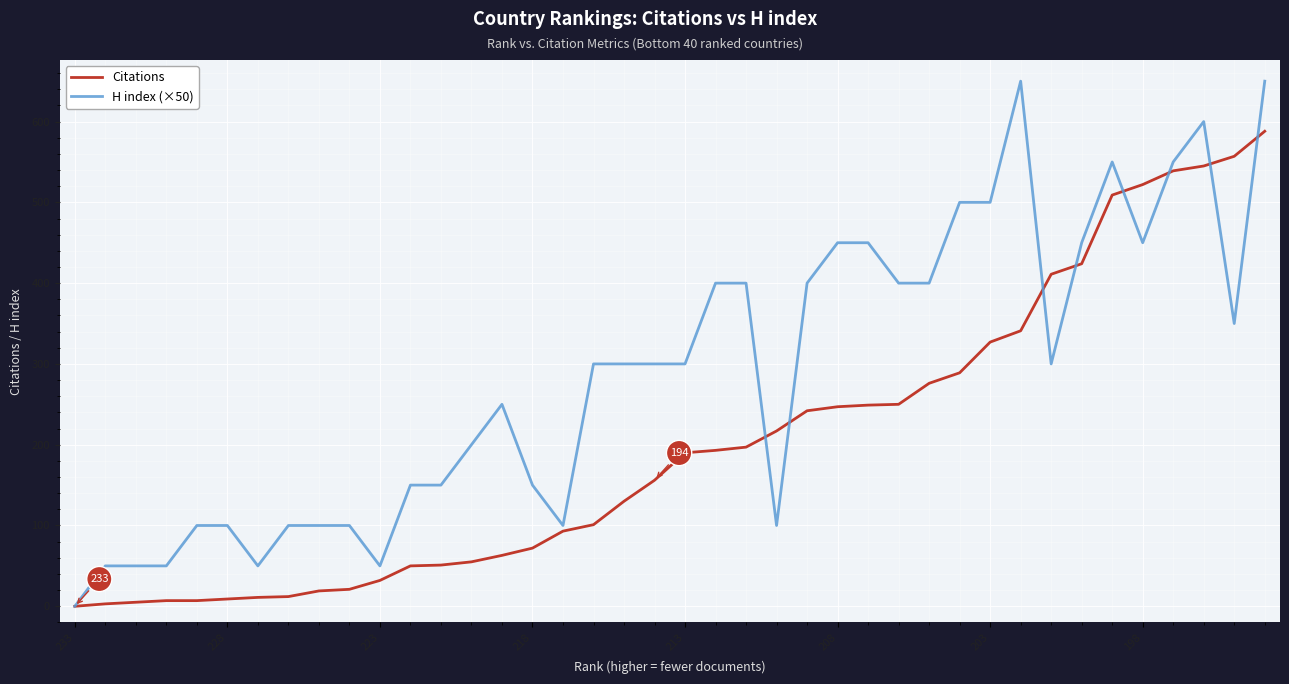

How many lines are shown in the chart?

2